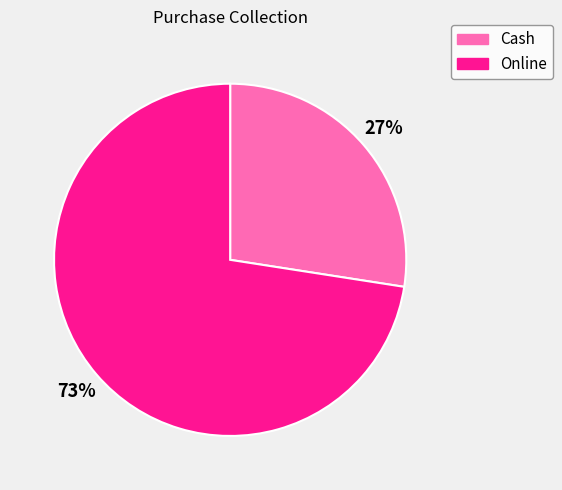

To the nearest percent, what is the combined percentage of Cash and Online?

100%